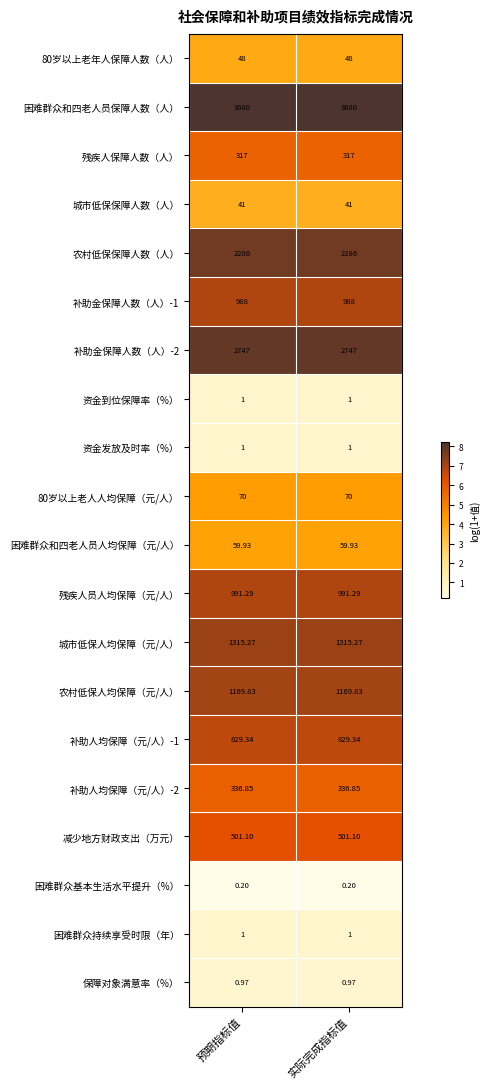

Which series has the largest total across all categories?

困难群众和四老人员保障人数（人）